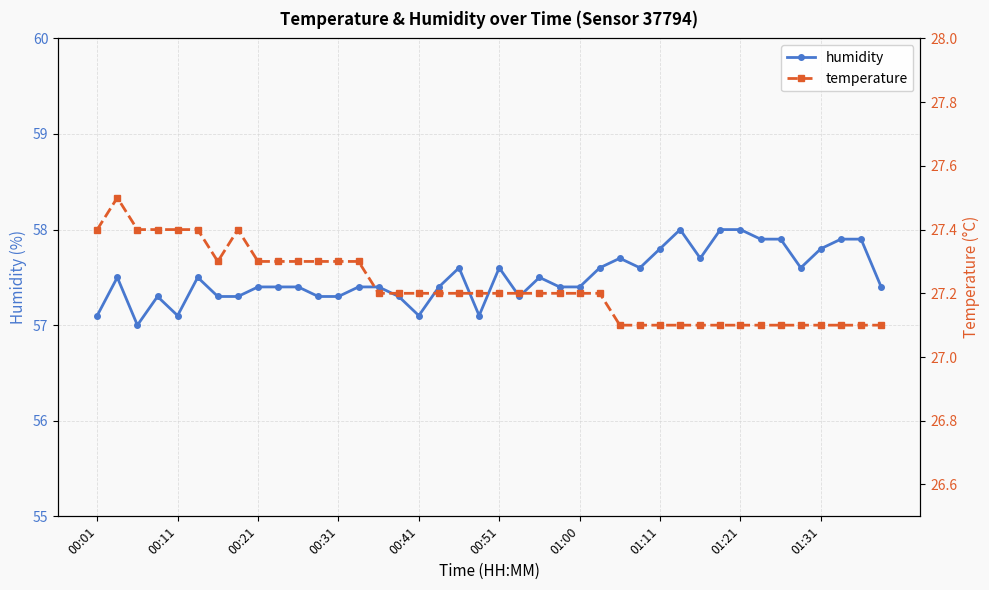

How many data points does each series have?

40